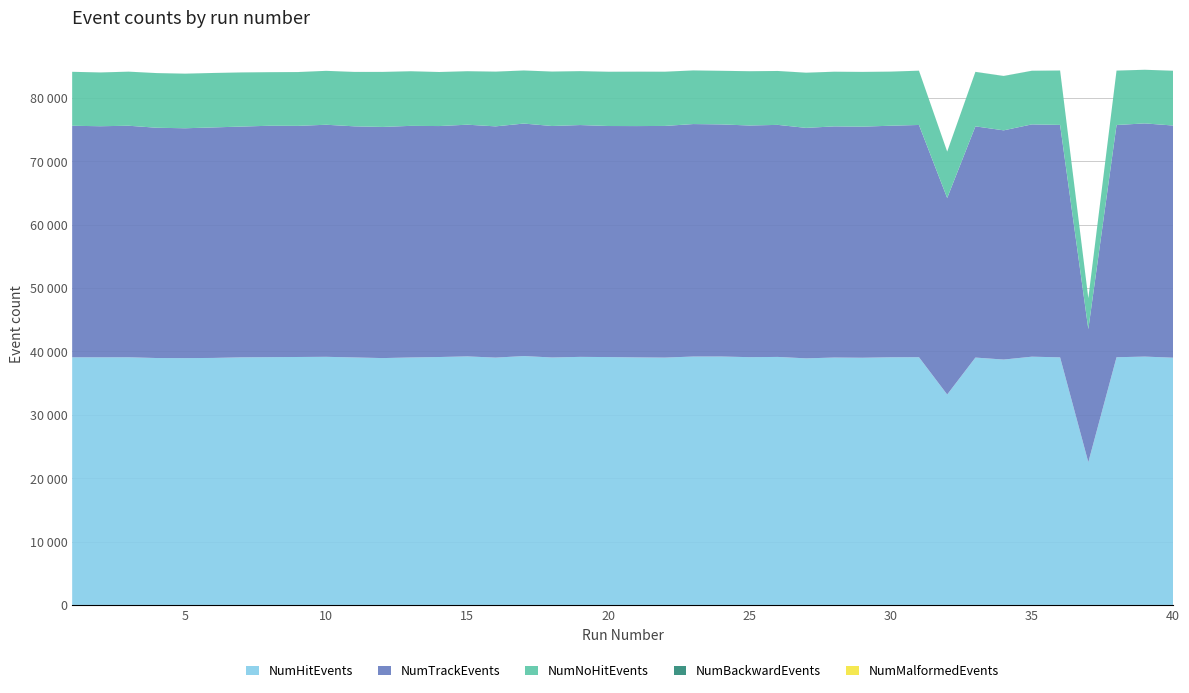

Reading left to right, transcribe all the data shown in this chart.

NumHitEvents: 1=39054	2=39055	3=39061	4=38943	5=38931	6=38959	7=39052	8=39080	9=39107	10=39134	11=39036	12=38935	13=39031	14=39102	15=39201	16=39010	17=39254	18=39030	19=39125	20=39094	21=39042	22=39011	23=39178	24=39182	25=39081	26=39117	27=38892	28=39020	29=38988	30=39059	31=39073	32=33189	33=39016	34=38702	35=39155	36=39051	37=22520	38=39069	39=39169	40=38997
NumTrackEvents: 1=36518	2=36445	3=36517	4=36316	5=36249	6=36353	7=36396	8=36496	9=36452	10=36599	11=36449	12=36454	13=36528	14=36426	15=36541	16=36469	17=36667	18=36507	19=36562	20=36440	21=36482	22=36536	23=36664	24=36606	25=36534	26=36597	27=36347	28=36456	29=36445	30=36522	31=36627	32=30986	33=36464	34=36149	35=36635	36=36658	37=20981	38=36626	39=36778	40=36615
NumNoHitEvents: 1=8507	2=8474	3=8526	4=8618	5=8607	6=8585	7=8530	8=8444	9=8480	10=8501	11=8568	12=8675	13=8608	14=8521	15=8428	16=8627	17=8368	18=8584	19=8495	20=8548	21=8572	22=8548	23=8456	24=8451	25=8557	26=8494	27=8701	28=8617	29=8633	30=8529	31=8553	32=7317	33=8590	34=8568	35=8453	36=8575	37=4871	38=8572	39=8455	40=8634
NumBackwardEvents: 1=4	2=8	3=4	4=3	5=6	6=3	7=8	8=4	9=7	10=2	11=10	12=4	13=5	14=3	15=7	16=7	17=5	18=2	19=6	20=10	21=10	22=5	23=3	24=3	25=5	26=7	27=4	28=6	29=4	30=5	31=8	32=7	33=8	34=10	35=9	36=4	37=3	38=7	39=4	40=6
NumMalformedEvents: 1=0	2=0	3=0	4=0	5=0	6=0	7=0	8=0	9=0	10=0	11=0	12=0	13=0	14=0	15=0	16=0	17=0	18=0	19=0	20=0	21=0	22=0	23=0	24=0	25=0	26=0	27=0	28=0	29=0	30=0	31=0	32=0	33=0	34=0	35=0	36=0	37=0	38=0	39=0	40=0